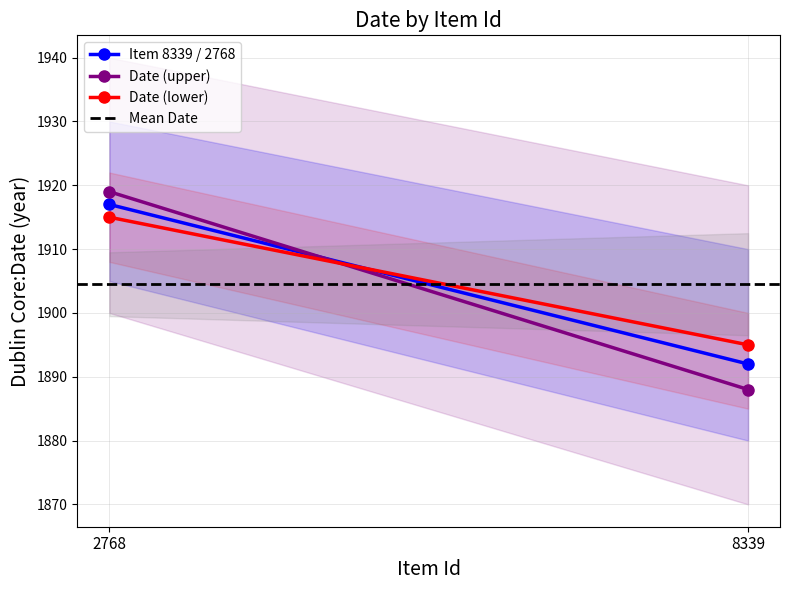

At 8339, list the series in order from smallest to largest.

Date (upper), Item 8339 / 2768, Date (lower), Mean Date